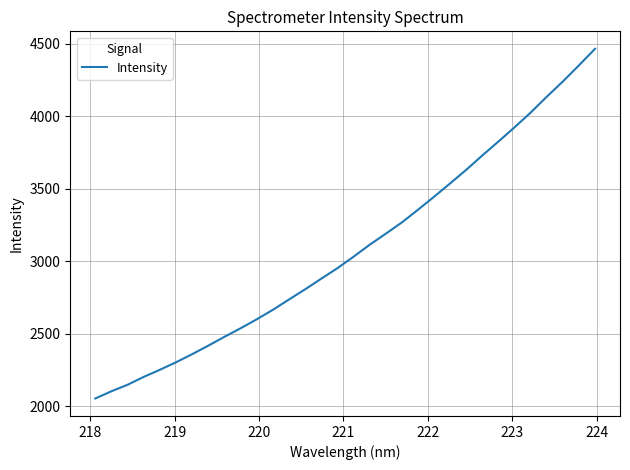

What is the minimum value shown in the chart?

2054.6